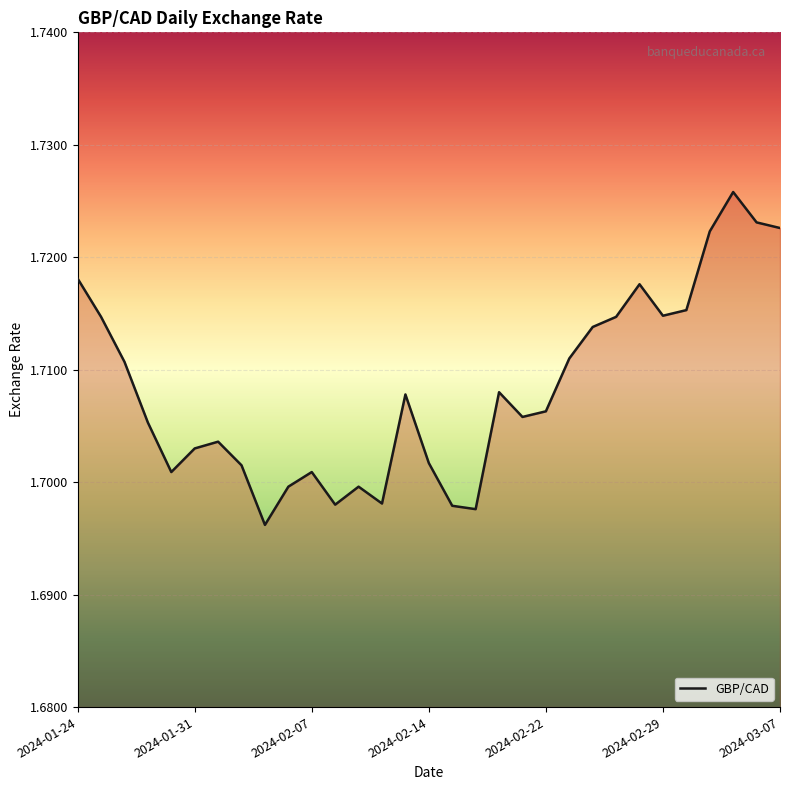

How many interior local peaks (higher than both neighbors) does the data have?

7